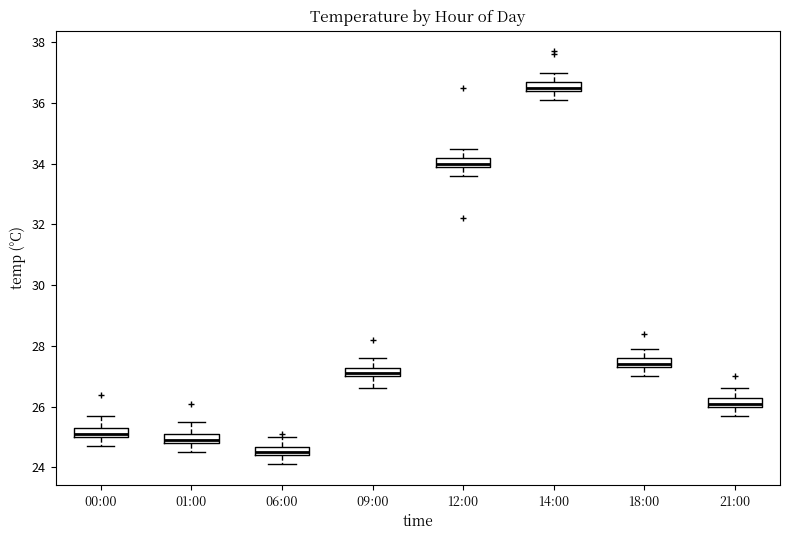

Where is the lower edge of the box for 21:00 on the y-axis? The values are not printed on the chart, so give them approximately, as read against the axis.

26.0